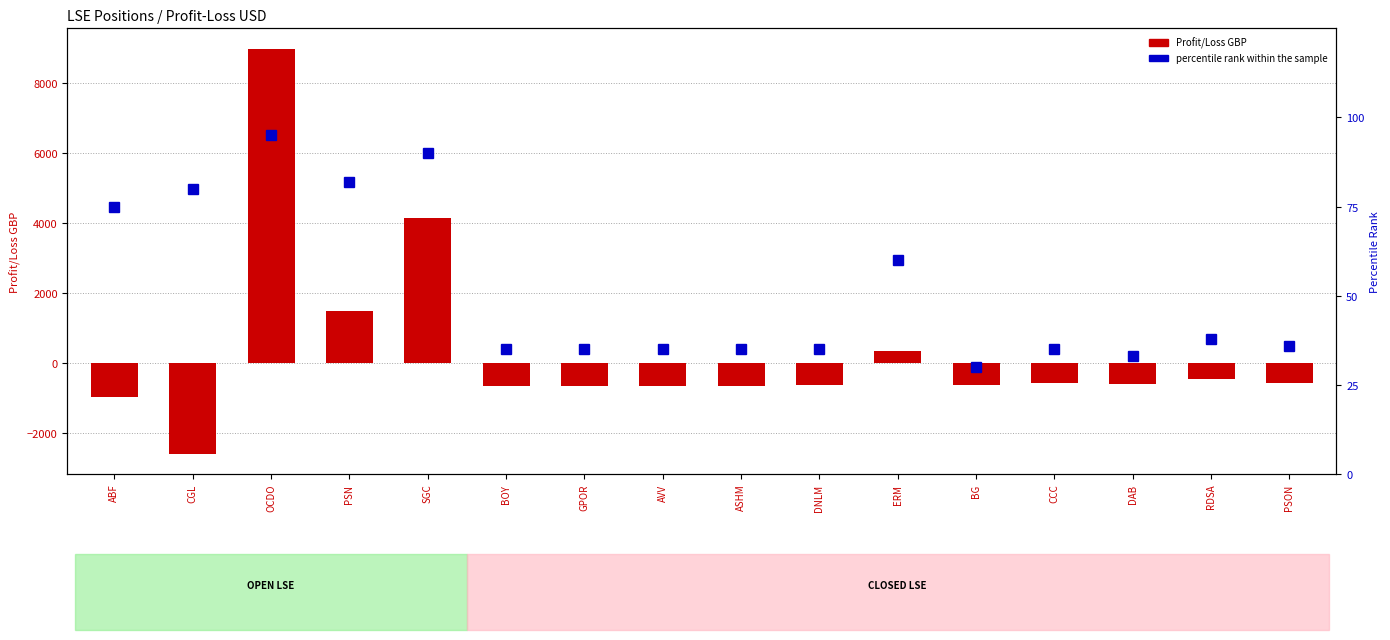

What are all the series names shown in the legend?

Profit/Loss GBP, percentile rank within the sample